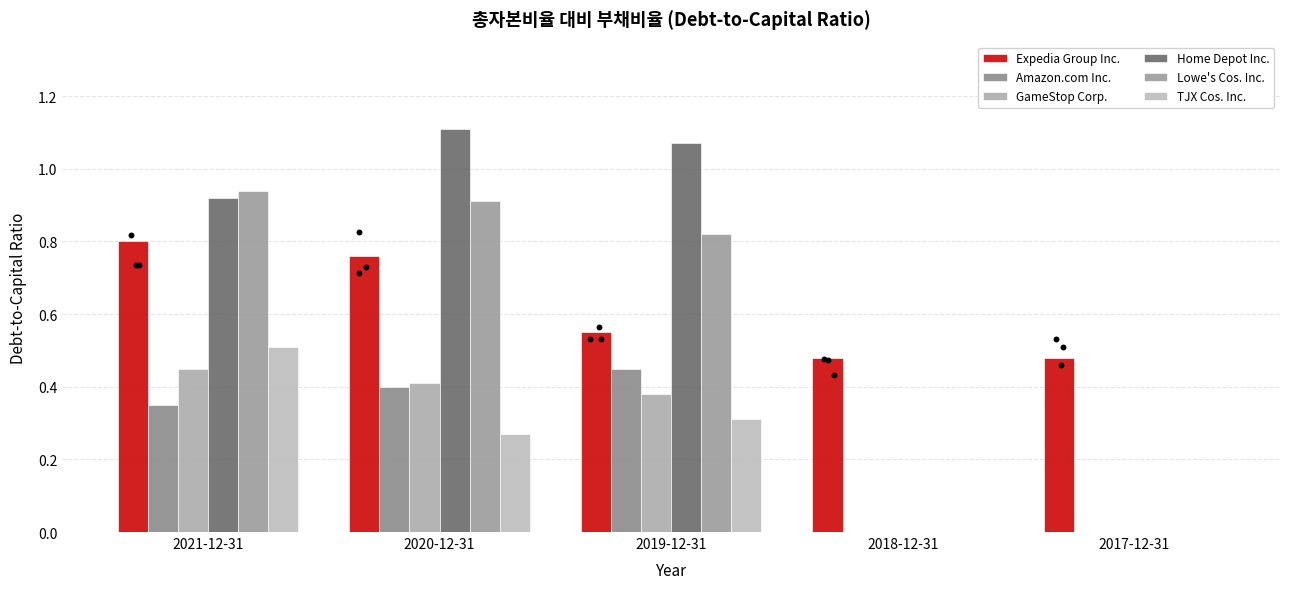

Which series has the widest spread of Y values?

Home Depot Inc.